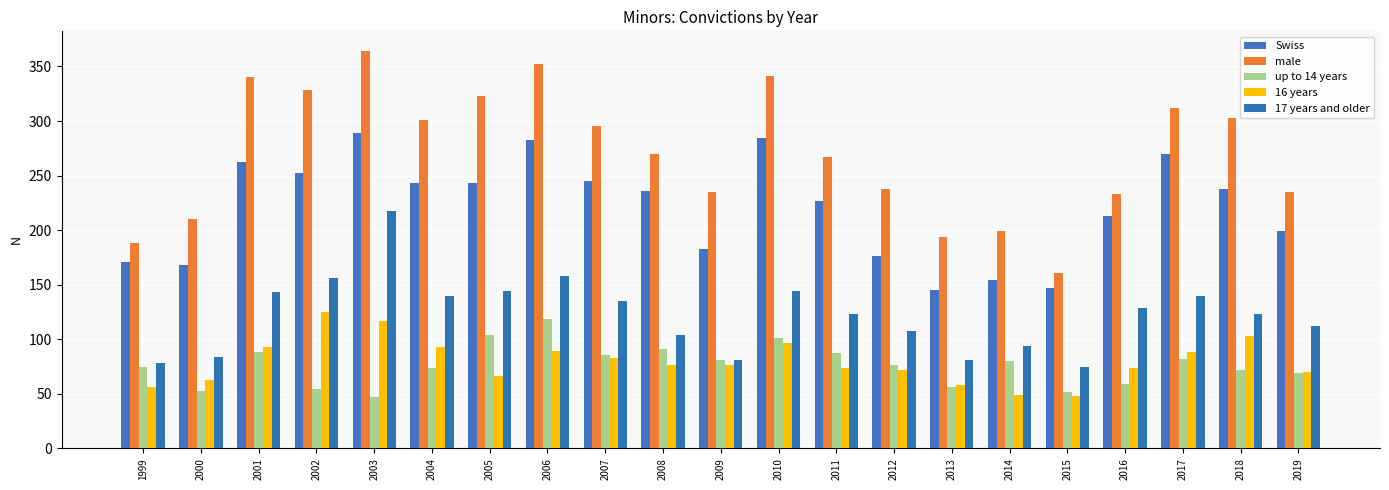

What is the lowest value of the 16 years series?

48